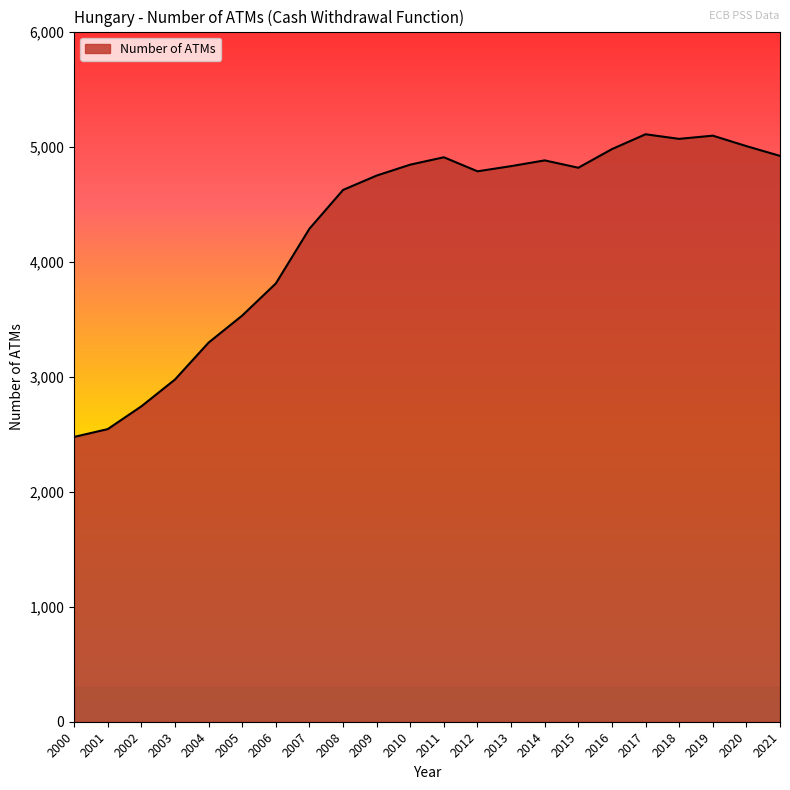

The chart shows a value of 4785 at 2012. True or false?

True